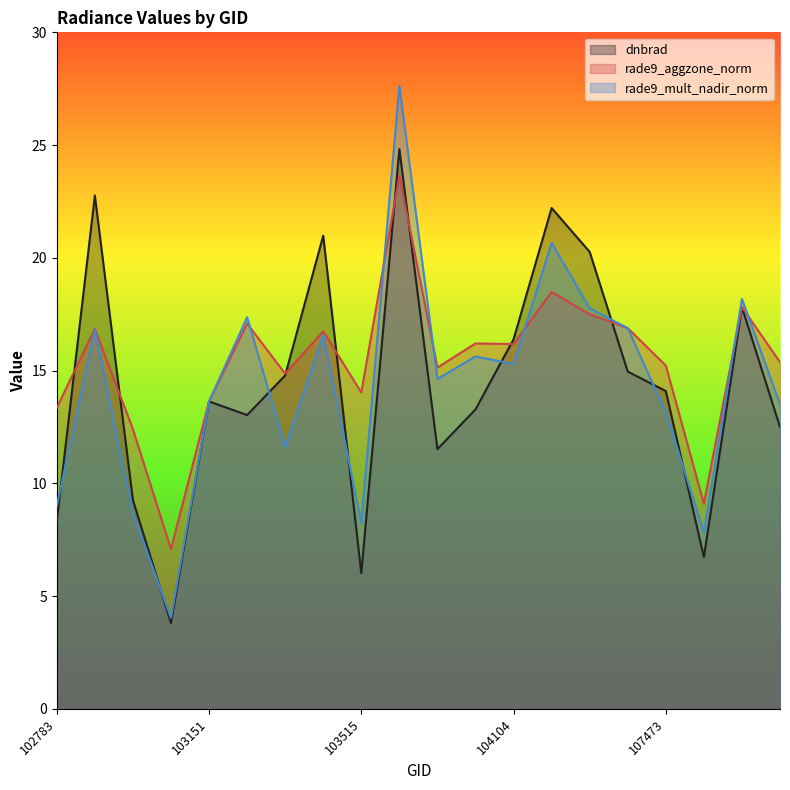

List the series in order of their peak value, lowest first.

rade9_aggzone_norm, dnbrad, rade9_mult_nadir_norm